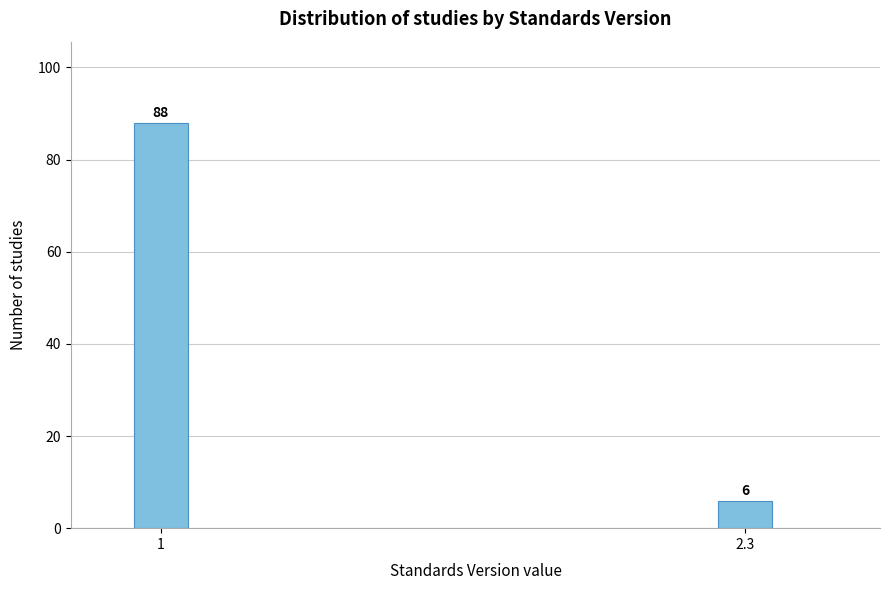

Reading left to right, transcribe all the data shown in this chart.

88	6